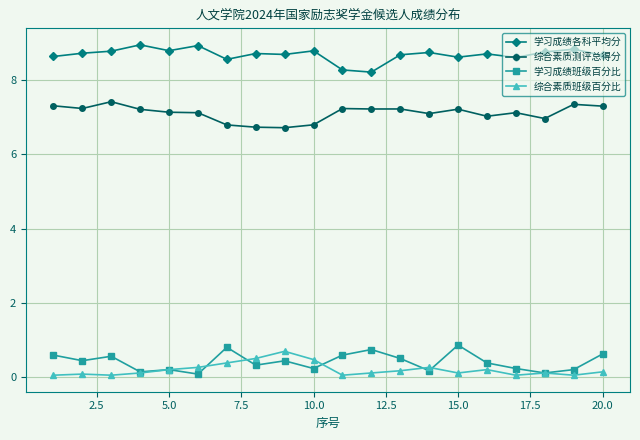

True or false: 学习成绩班级百分比 and 综合素质测评总得分 cross at least once.

False